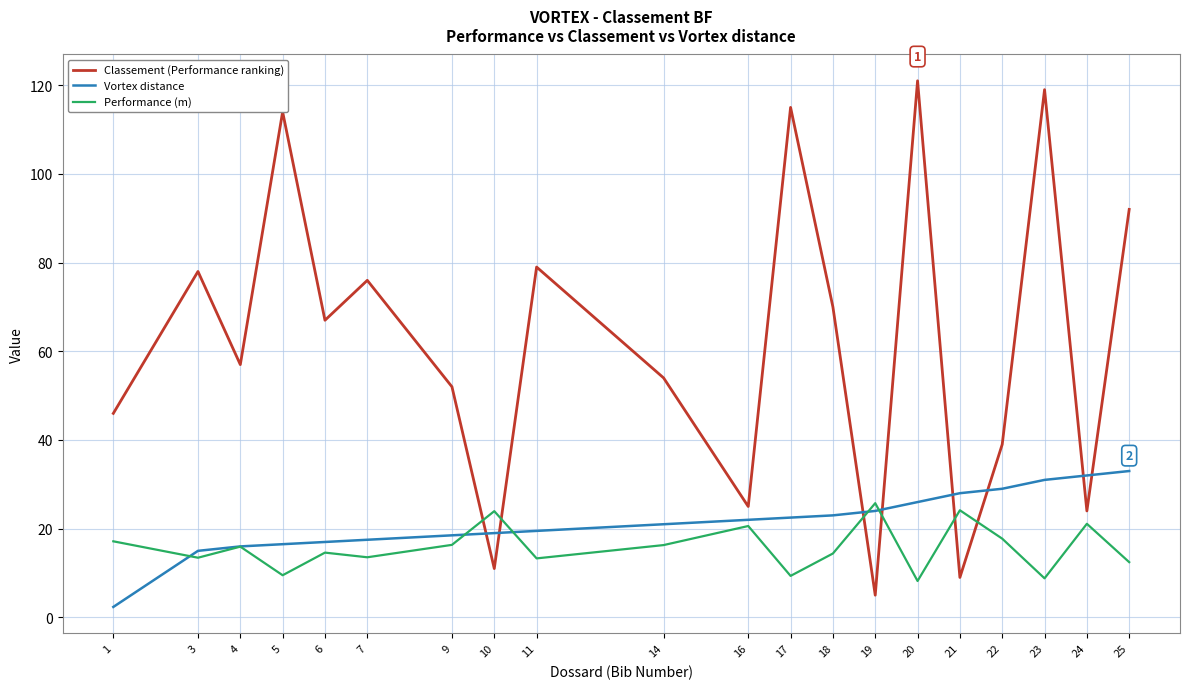

After their last crossing, which series has the higher values: Performance (m) or Classement (Performance ranking)?

Classement (Performance ranking)